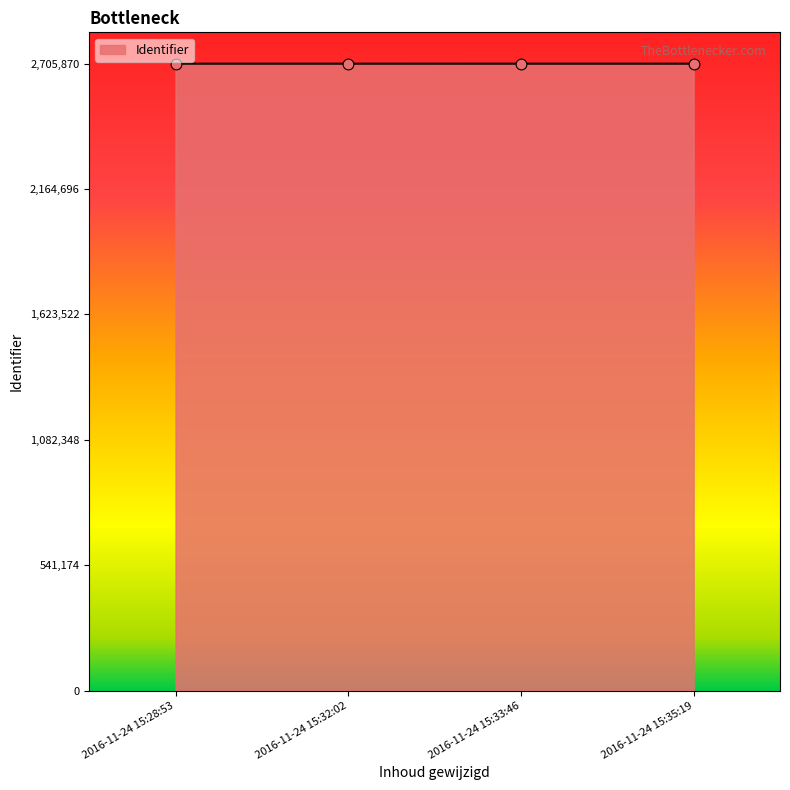

Approximately how many times larger is the value at 2016-11-24 15:35:19 compared to 2016-11-24 15:28:53?

1.0